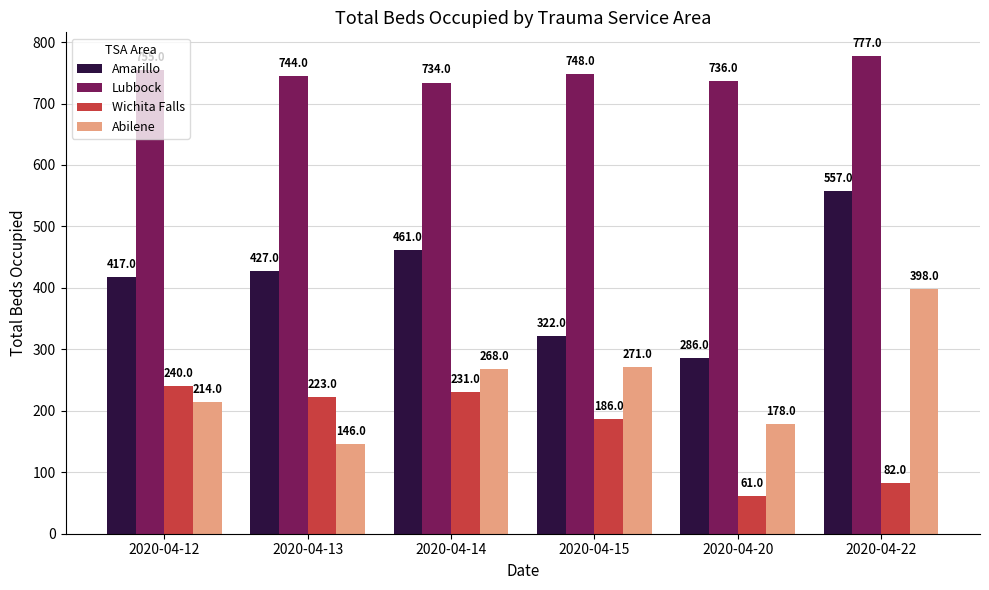

Reading left to right, transcribe all the data shown in this chart.

Amarillo: 2020-04-12=417	2020-04-13=427	2020-04-14=461	2020-04-15=322	2020-04-20=286	2020-04-22=557
Lubbock: 2020-04-12=755	2020-04-13=744	2020-04-14=734	2020-04-15=748	2020-04-20=736	2020-04-22=777
Wichita Falls: 2020-04-12=240	2020-04-13=223	2020-04-14=231	2020-04-15=186	2020-04-20=61	2020-04-22=82
Abilene: 2020-04-12=214	2020-04-13=146	2020-04-14=268	2020-04-15=271	2020-04-20=178	2020-04-22=398